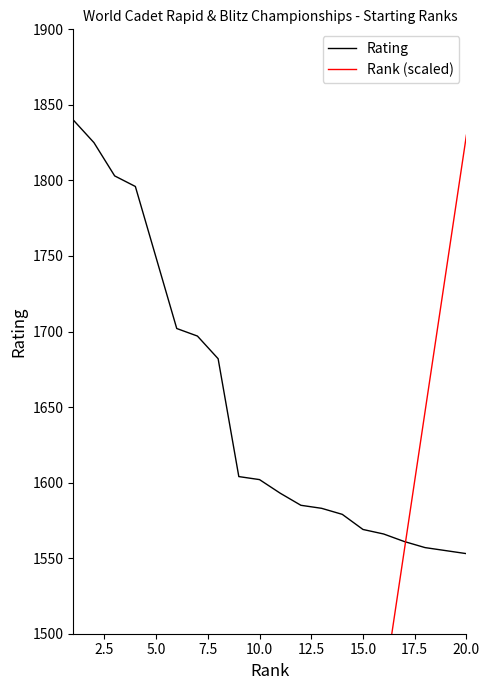

The Rating series shows 2505 at 15.0. True or false?

False